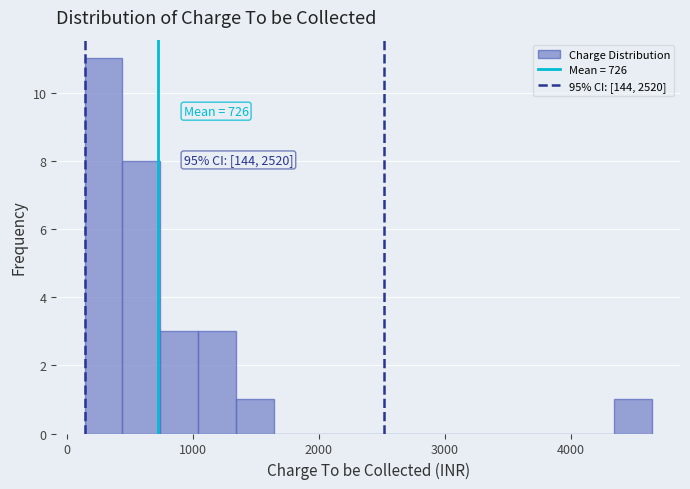

Around what value on the x-axis is the tallest bar? Give the approximate position of its centre, as read against the axis.

300